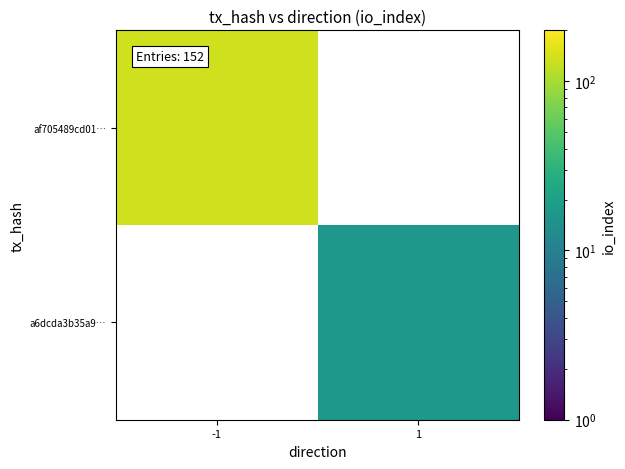

Is it true that a6dcda3b35a9… equals 23.0 at 1?

False